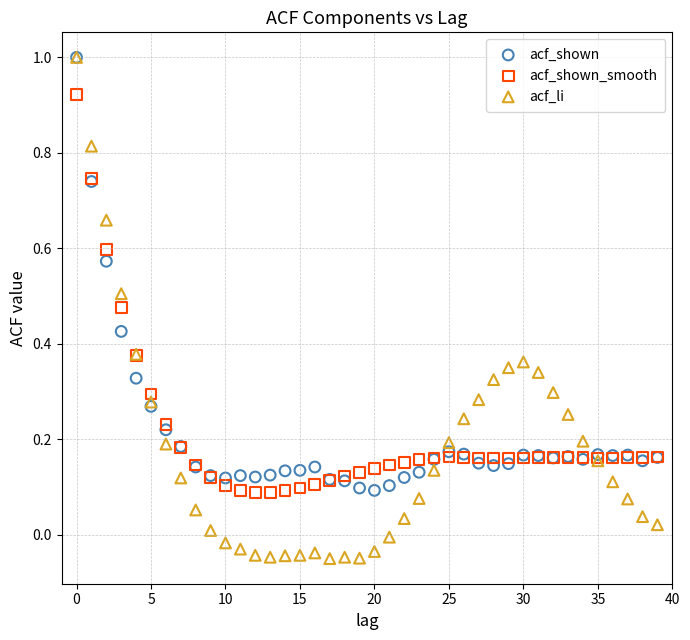

Which series reaches the minimum Y coordinate?

acf_li